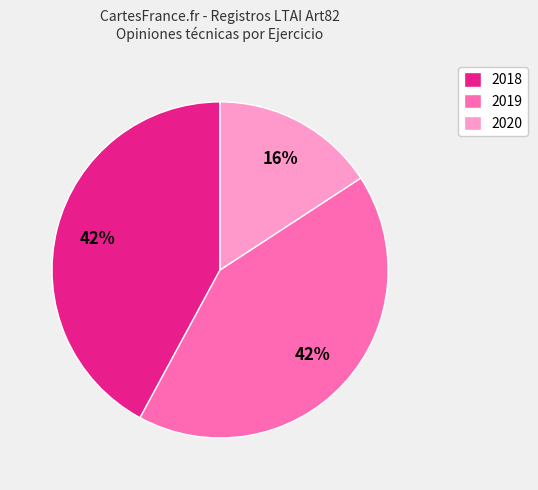

Is it true that 2018 is 42% of the pie?

True